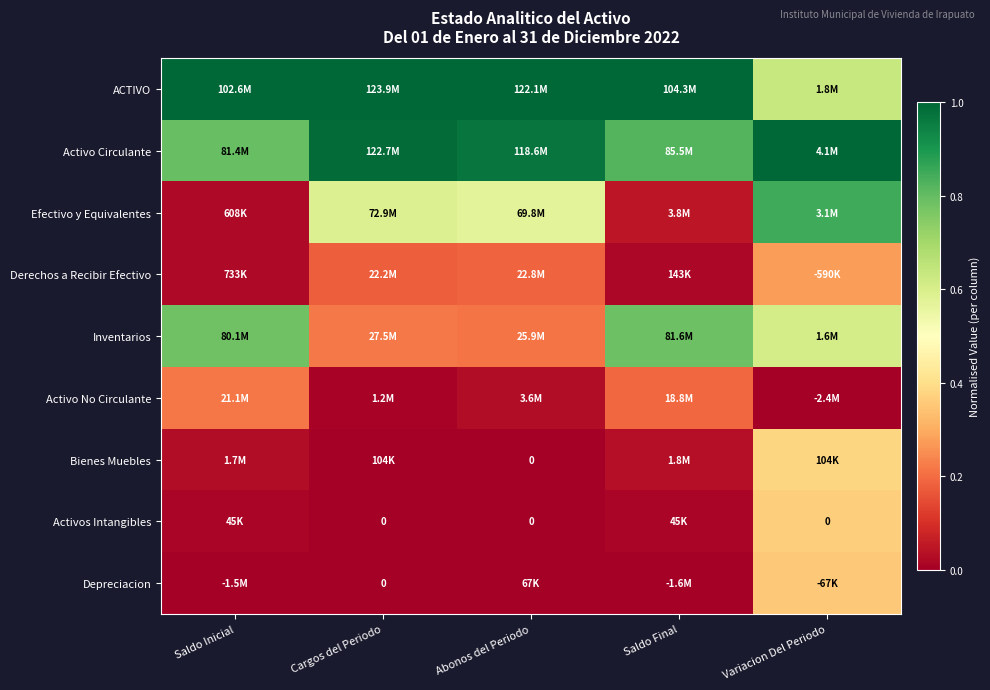

The Activo Circulante series shows 1.0 at Variacion Del Periodo. True or false?

True